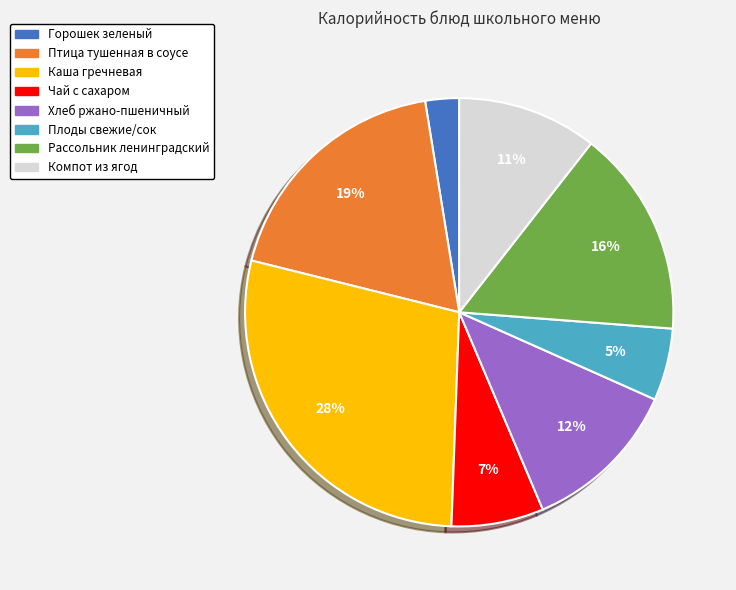

Which slice is the largest?

Каша гречневая